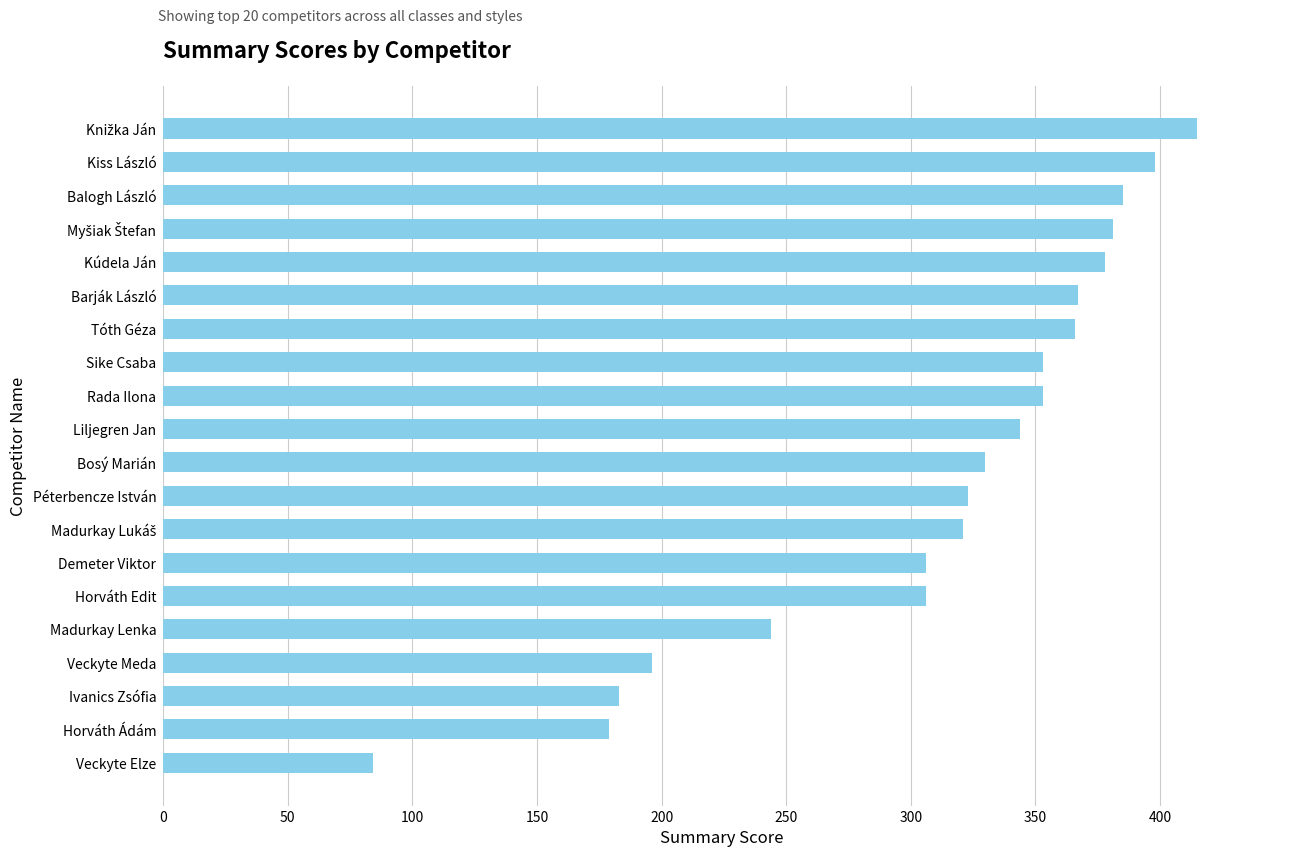

What is the average value?

311